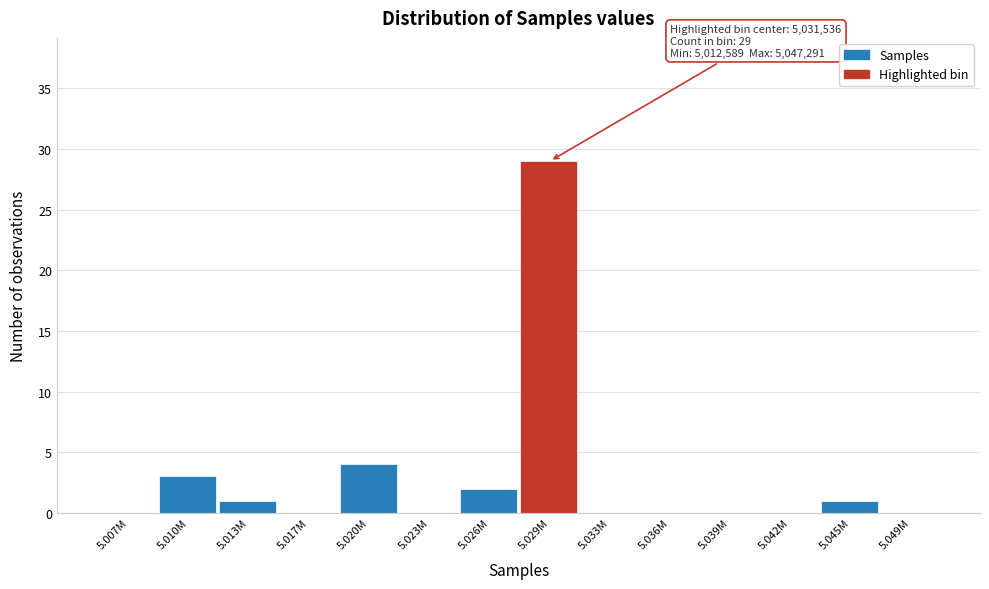

Reading left to right, list all the values displayed in this chart.

5.007M=0	5.010M=3	5.013M=1	5.017M=0	5.020M=4	5.023M=0	5.026M=2	5.029M=29	5.033M=0	5.036M=0	5.039M=0	5.042M=0	5.045M=1	5.049M=0